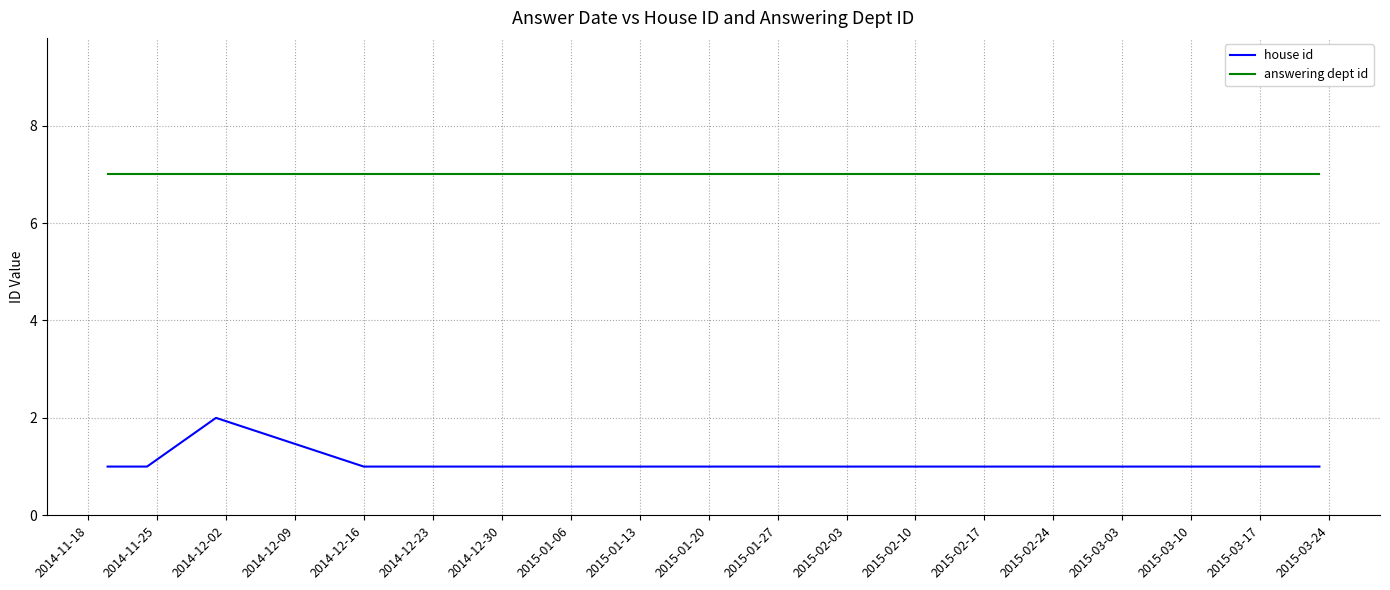

Between 2014-11-18 and 2014-12-23, which is larger?

2014-11-18